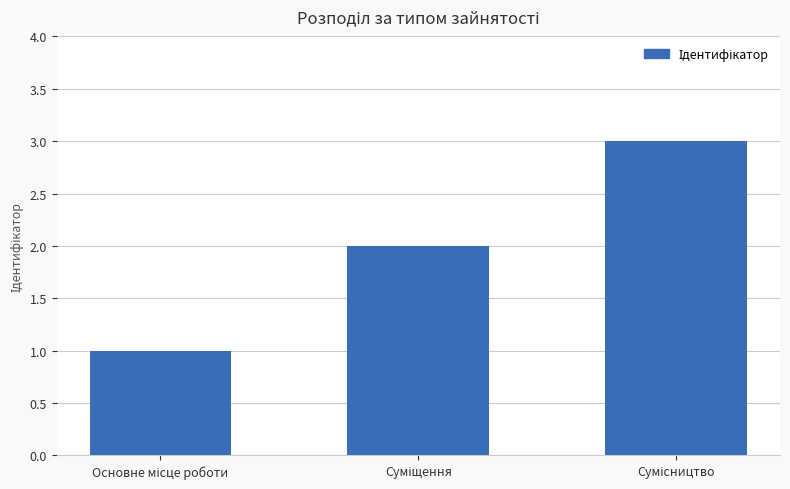

What is the greatest value displayed?

3